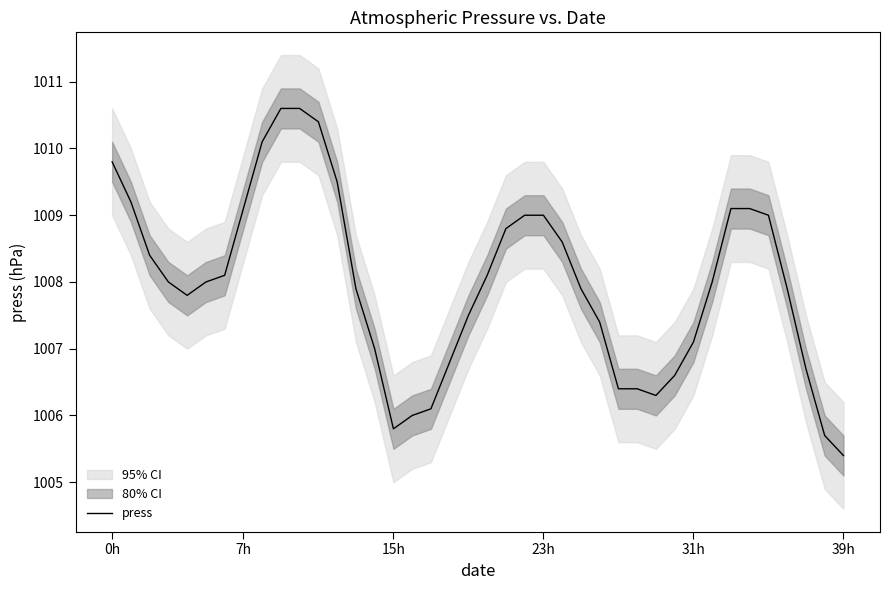

True or false: the data shows 1629.9 at 23h.

False